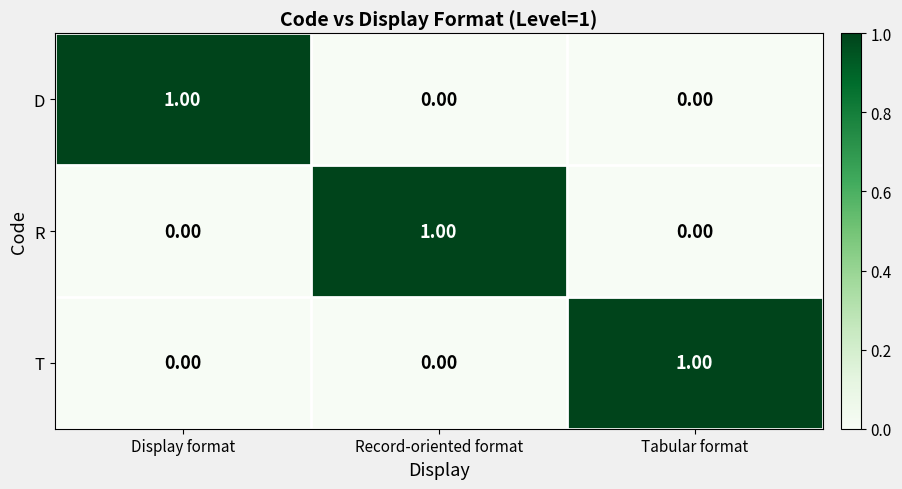

Count the number of categories in the chart.

3